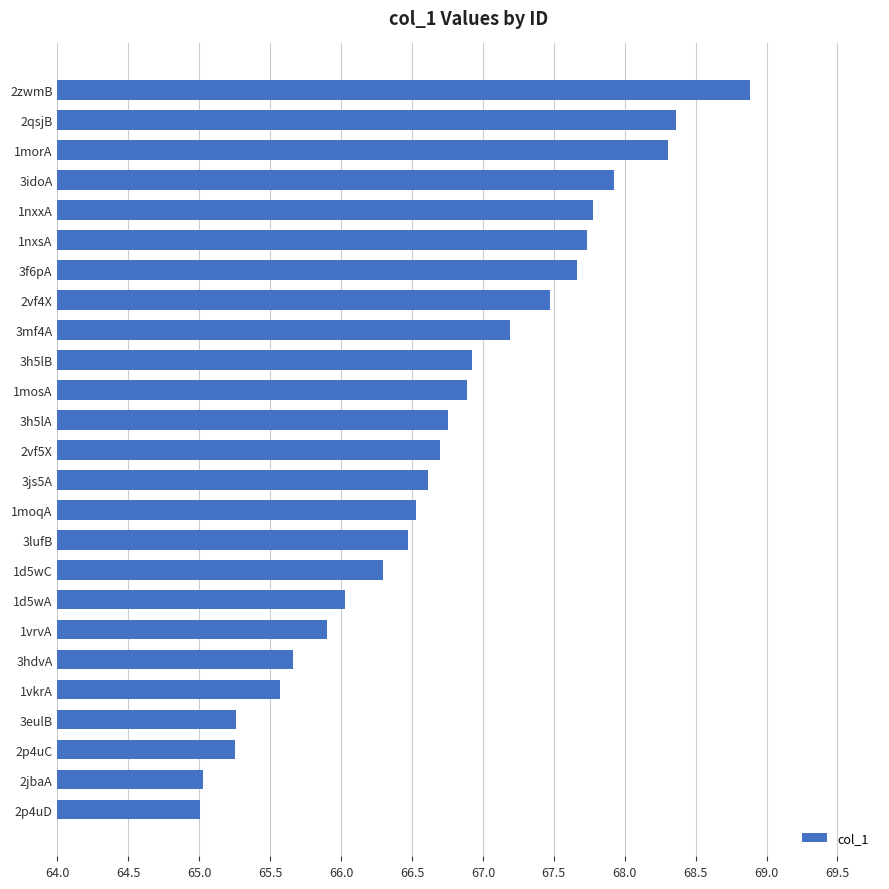

The value at 1mosA is 66.9. True or false?

True